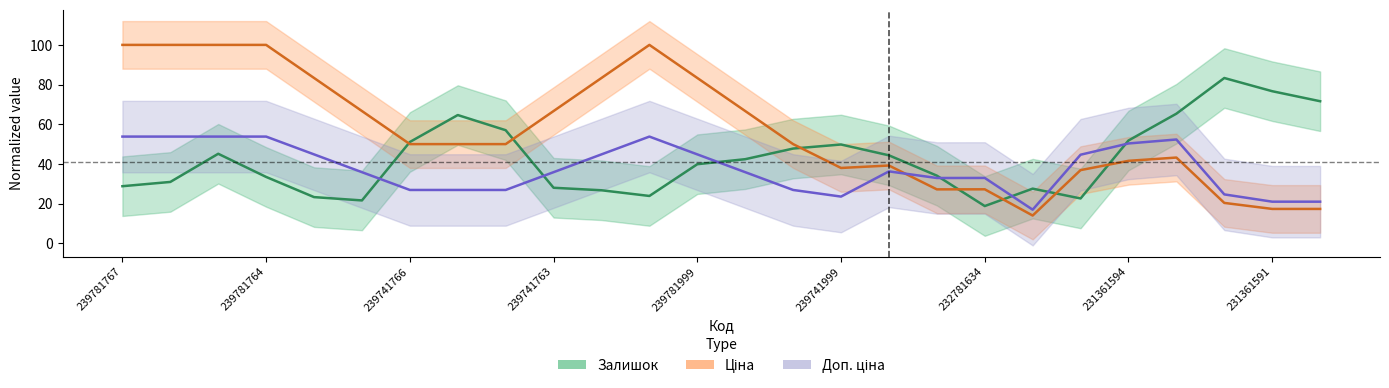

What is the label of the 22nd point from the right?

239781999